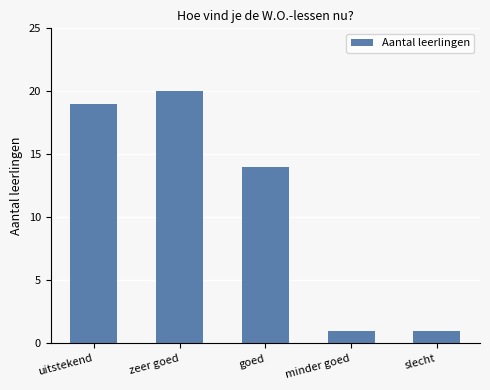

How many bars are there in total?

5